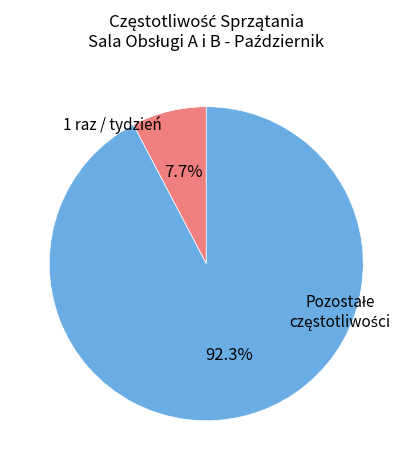

Is there a majority slice in this chart?

Yes